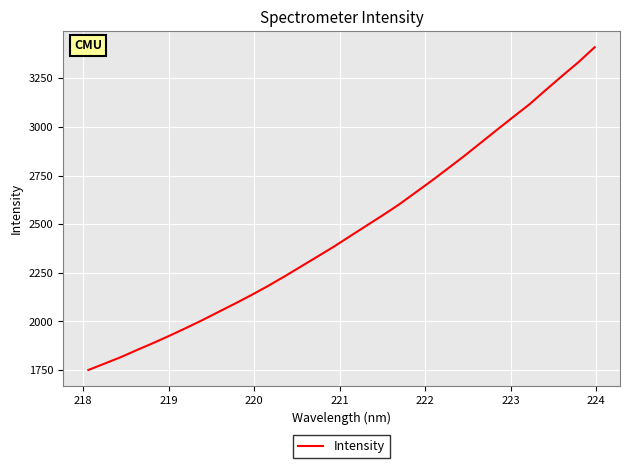

What is the minimum value shown in the chart?

1750.8